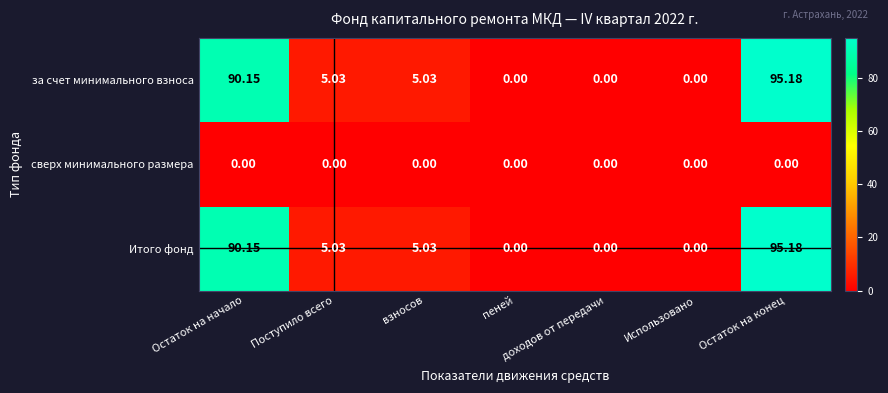

At which category does the chart reach its peak across all series?

Остаток на конец